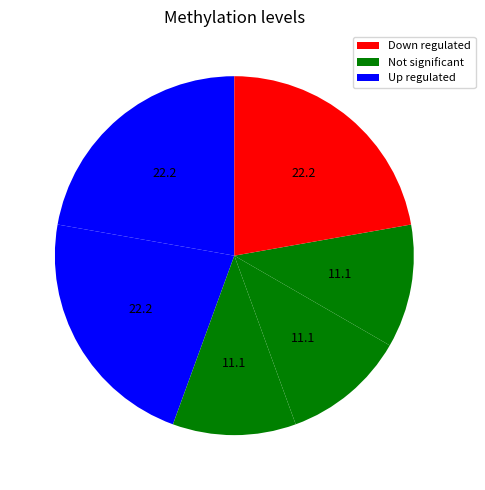

Count the number of slices in the pie.

6